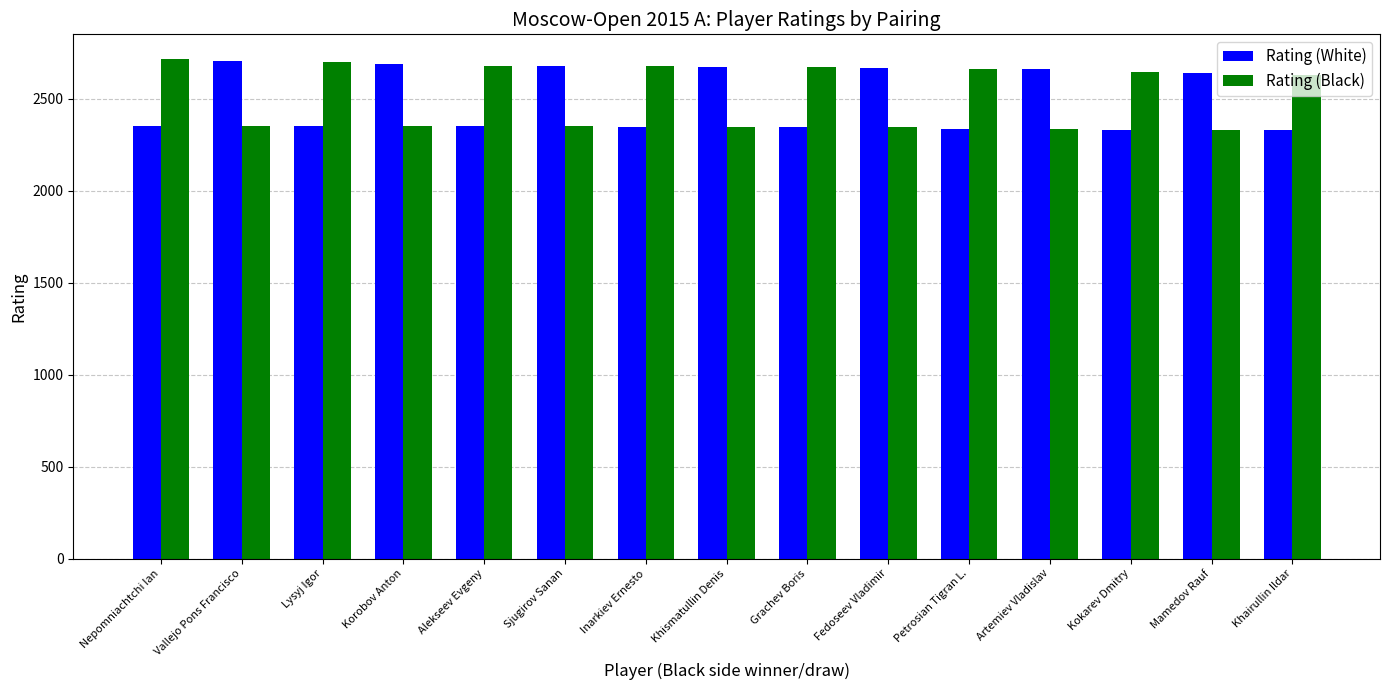

What is the sum of the Rating (White) values at Petrosian Tigran L. and Khairullin Ildar?

4665